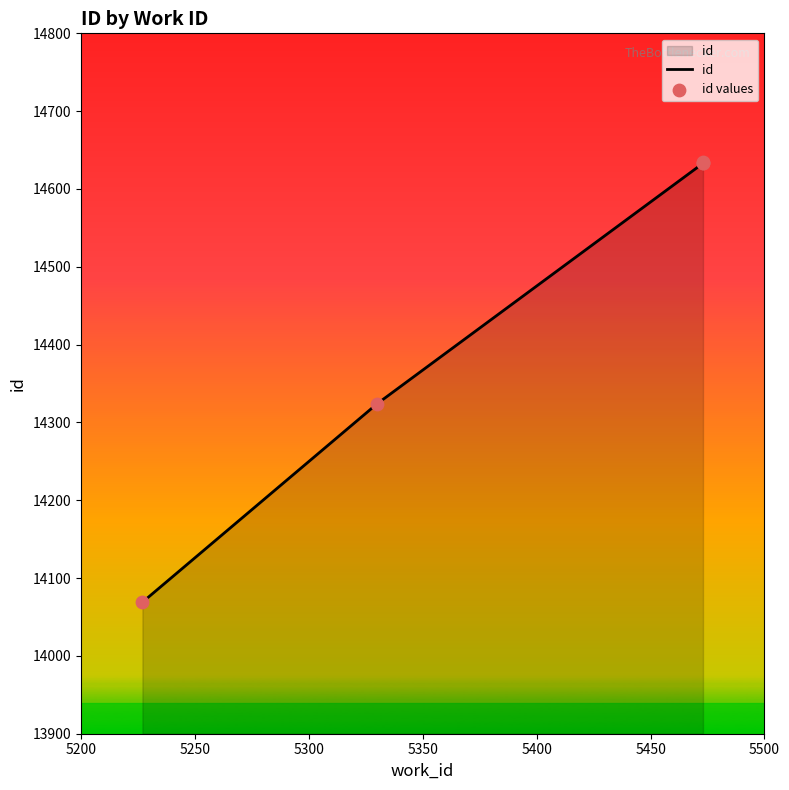

Which series has the largest total across all categories?

id